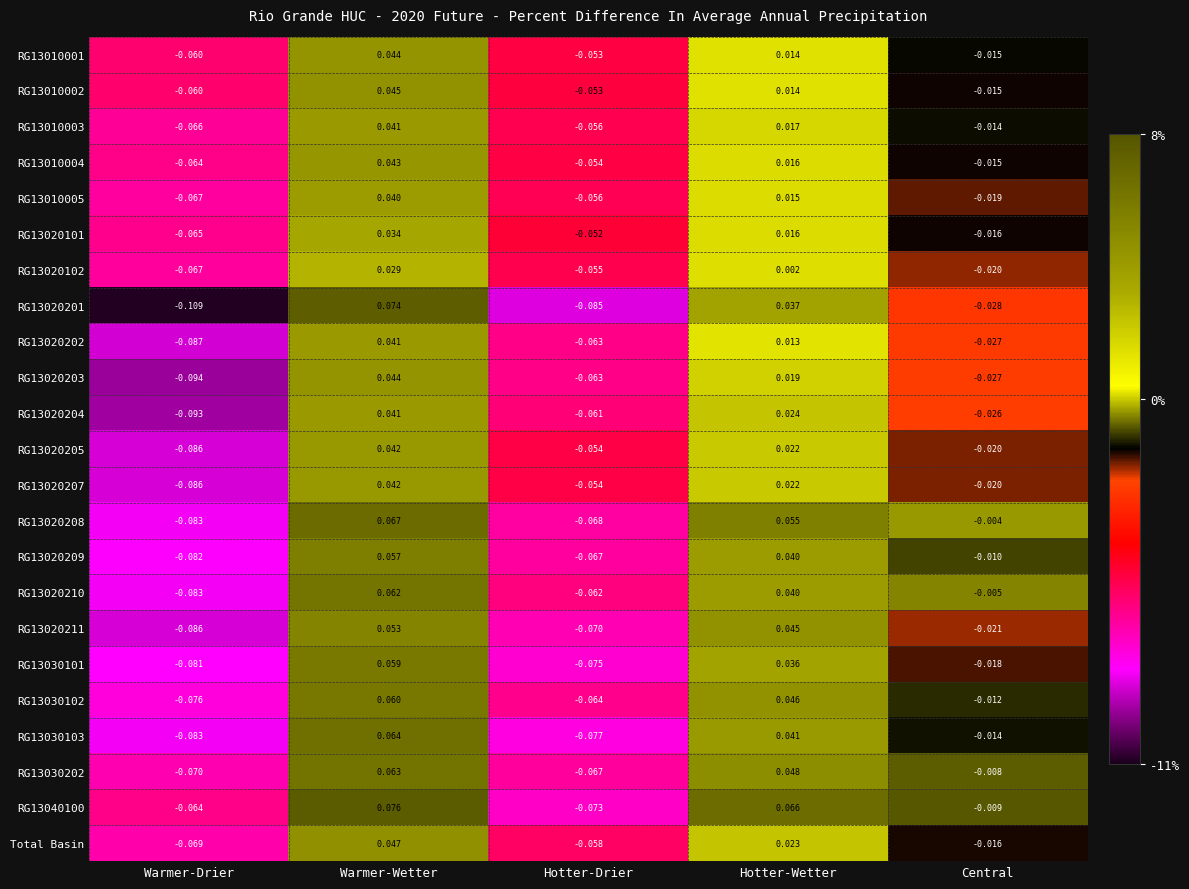

At which label does RG13020211 reach its minimum?

Warmer-Drier